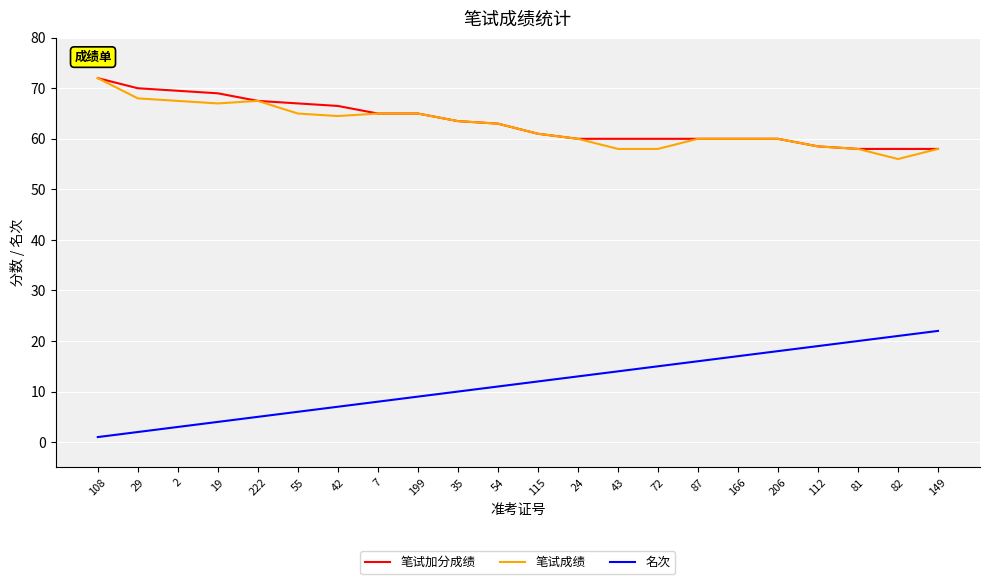

At which category is the sum across all series the highest?

108